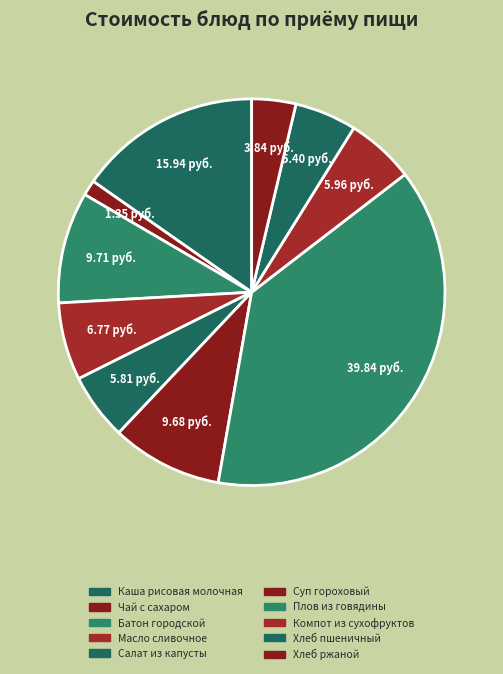

Count the number of slices in the pie.

10